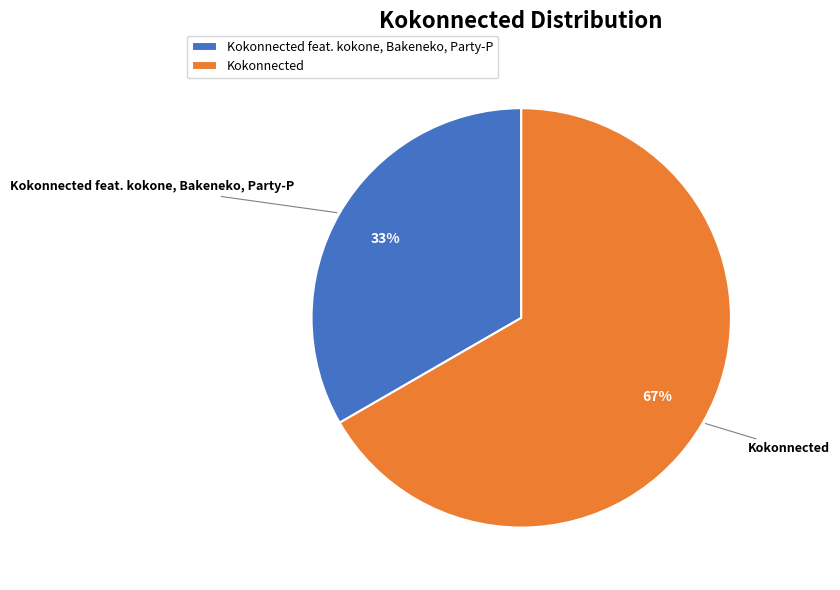

Rank the categories by value from lowest to highest.

Kokonnected feat. kokone, Bakeneko, Party-P, Kokonnected